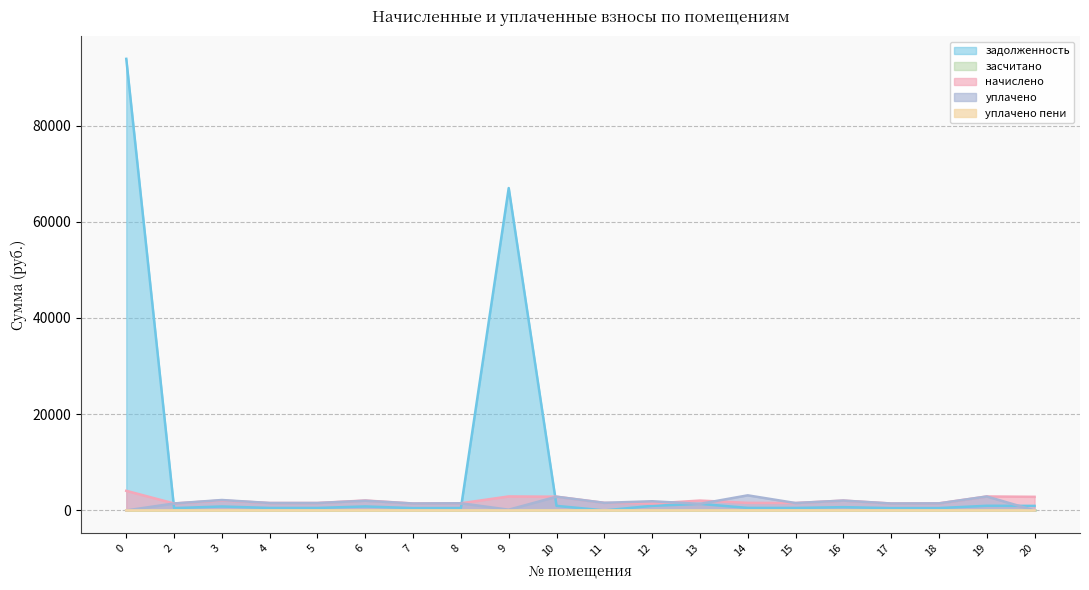

Where does the уплачено series first go above 1542?

3